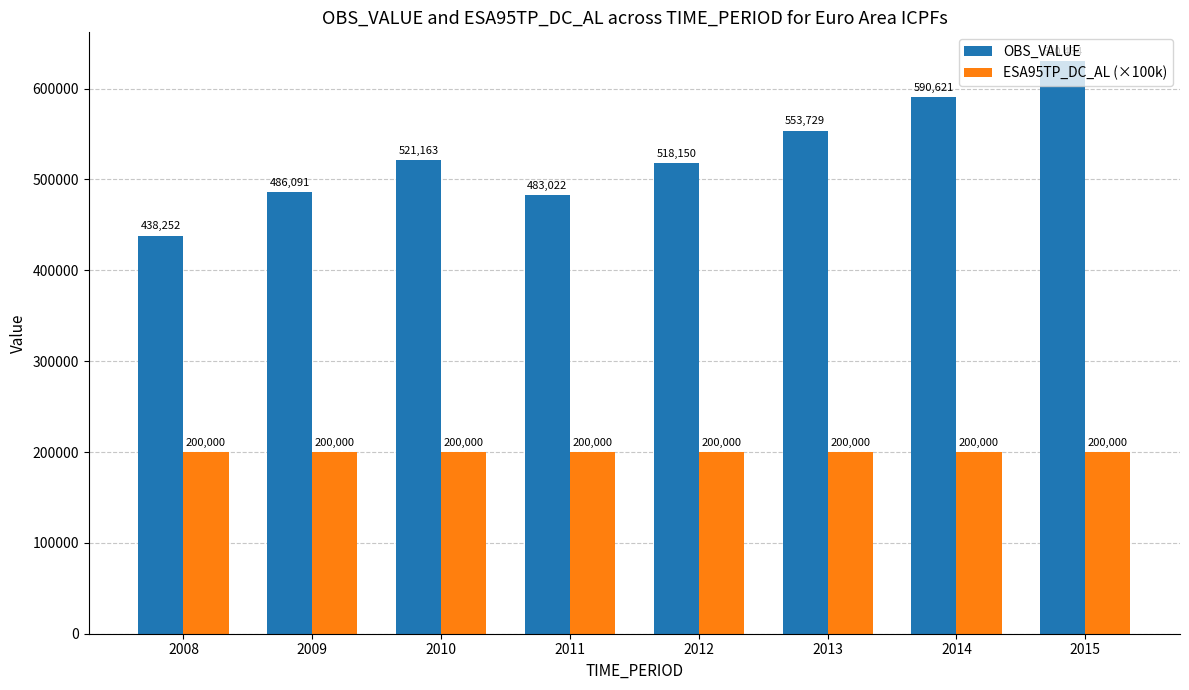

At 2012, list the series in order from smallest to largest.

ESA95TP_DC_AL (×100k), OBS_VALUE